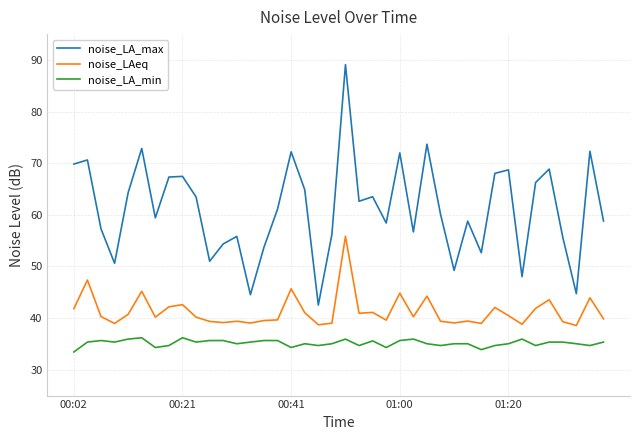

What is the maximum value shown in the chart?

89.1